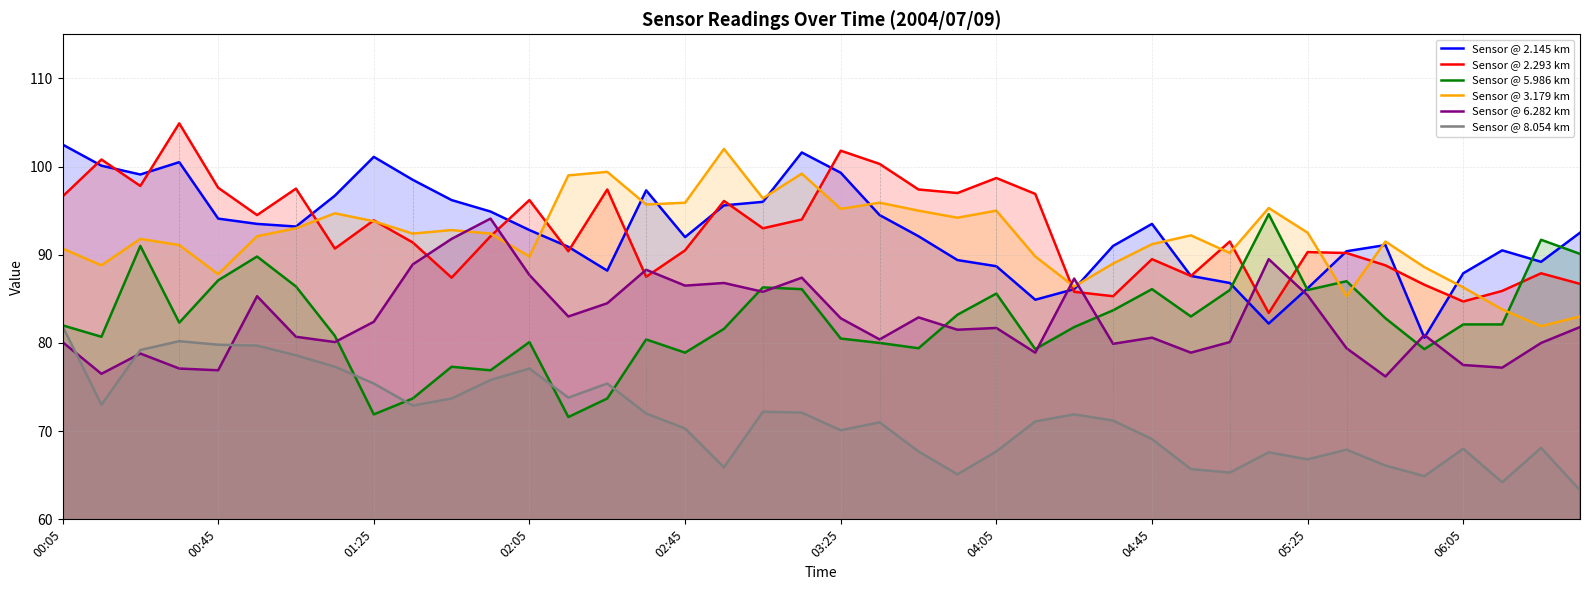

Reading left to right, what are all the values shown in this chart?

Sensor @ 2.145 km: 102.5	100.1	99.1	100.5	94.1	93.5	93.2	96.7	101.1	98.5	96.2	94.9	92.8	90.9	88.2	97.3	92.0	95.6	96.0	101.6	99.3	94.5	92.1	89.4	88.7	84.9	86.1	91.0	93.5	87.6	86.8	82.2	86.2	90.4	91.1	80.6	87.9	90.5	89.2	92.5
Sensor @ 2.293 km: 96.6	100.8	97.8	104.9	97.6	94.5	97.5	90.7	93.9	91.4	87.4	92.1	96.2	90.4	97.4	87.5	90.5	96.1	93.0	94.0	101.8	100.3	97.4	97.0	98.7	96.9	85.8	85.3	89.5	87.6	91.5	83.4	90.3	90.2	88.8	86.6	84.7	85.9	87.9	86.7
Sensor @ 5.986 km: 82.0	80.7	91.0	82.3	87.1	89.8	86.4	80.8	71.9	73.7	77.3	76.9	80.1	71.6	73.7	80.4	78.9	81.6	86.3	86.1	80.5	80.0	79.4	83.2	85.6	79.3	81.8	83.7	86.1	83.0	86.0	94.6	86.0	87.0	82.8	79.3	82.1	82.1	91.7	90.1
Sensor @ 3.179 km: 90.7	88.8	91.8	91.1	87.8	92.1	93.0	94.7	93.8	92.4	92.8	92.4	89.8	99.0	99.4	95.7	95.9	102.0	96.4	99.2	95.2	95.9	95.0	94.2	95.0	89.8	86.4	89.0	91.2	92.2	90.2	95.3	92.5	85.3	91.5	88.6	86.3	83.8	81.9	83.0
Sensor @ 6.282 km: 80.1	76.5	78.8	77.1	76.9	85.3	80.7	80.1	82.4	88.9	91.8	94.1	87.7	83.0	84.5	88.3	86.5	86.8	85.8	87.4	82.8	80.4	82.9	81.5	81.7	78.9	87.3	79.9	80.6	78.9	80.1	89.5	85.4	79.4	76.2	80.9	77.5	77.2	80.0	81.8
Sensor @ 8.054 km: 81.9	73.0	79.2	80.2	79.8	79.7	78.6	77.3	75.4	72.9	73.7	75.8	77.1	73.8	75.4	72.0	70.3	65.9	72.2	72.1	70.1	71.0	67.7	65.1	67.7	71.1	71.9	71.2	69.1	65.7	65.3	67.6	66.8	67.9	66.1	64.9	68.0	64.2	68.1	63.3